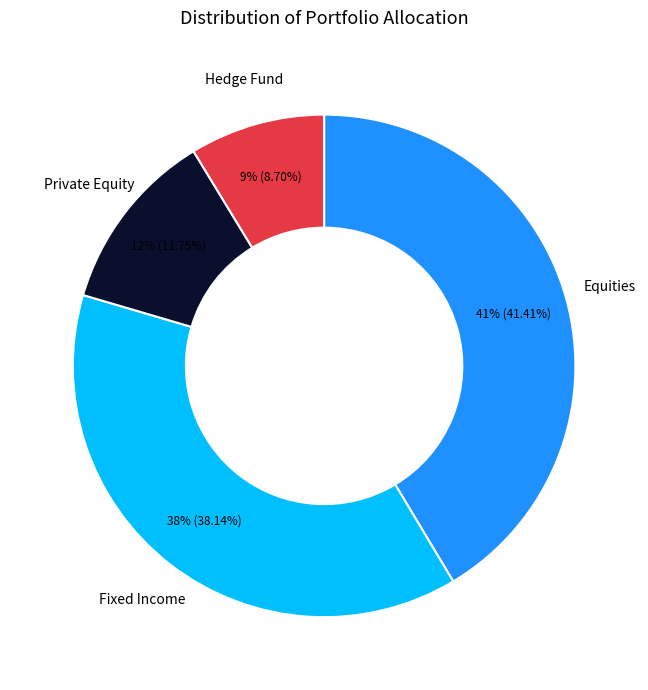

Combined, do Fixed Income and Equities account for over 50%?

Yes